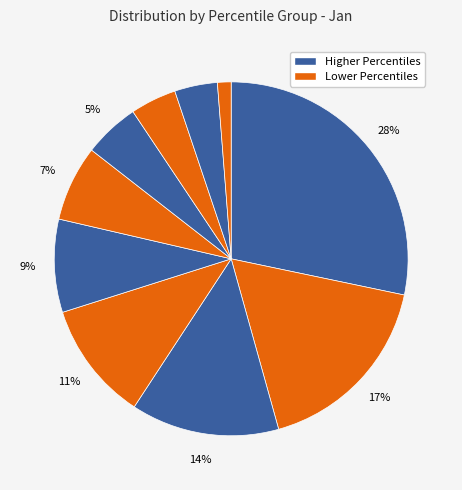

To the nearest percent, what is the difference between the largest and smallest slice percentages?

27%